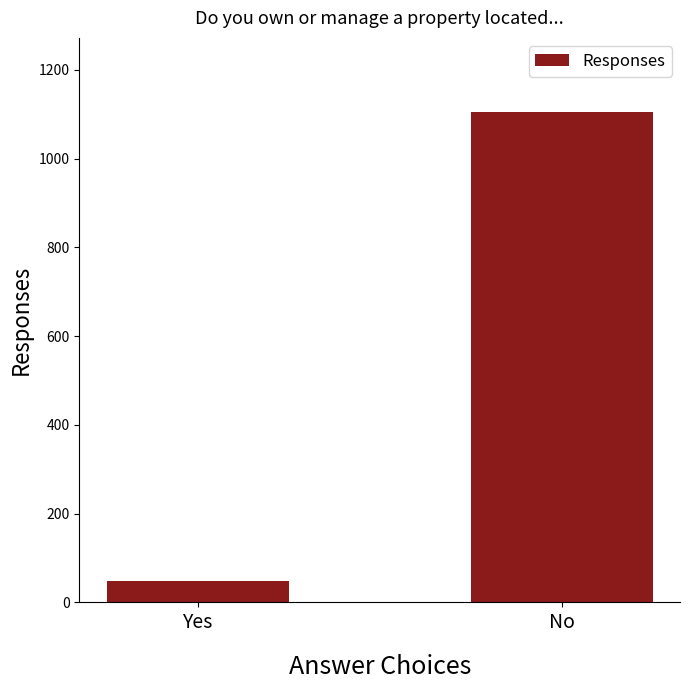

Which has a higher value, Yes or No?

No